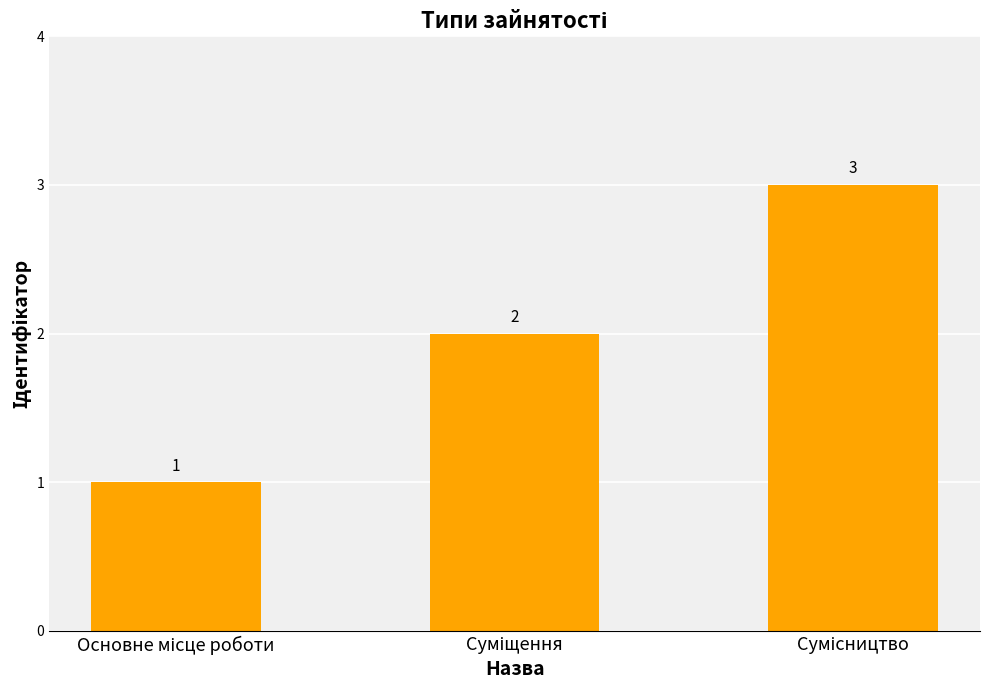

What is the value of the 2nd bar from the left?

2